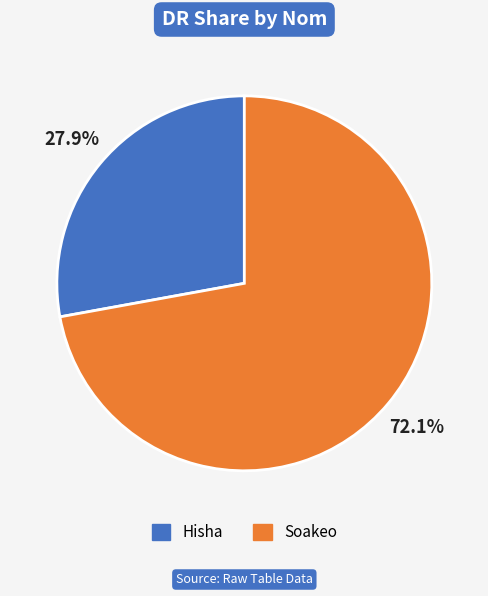

Which slice is the smallest?

Hisha